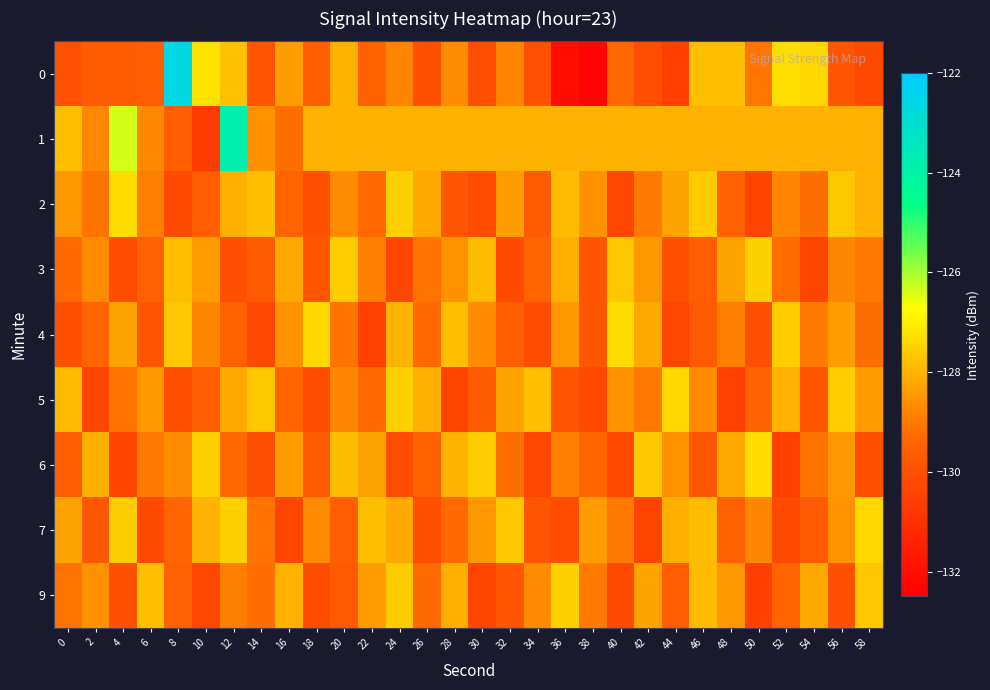

Reading left to right, transcribe all the data shown in this chart.

0: 0=-130.0	2=-129.7	4=-129.7	6=-129.6	8=-122.6	10=-127.2	12=-127.8	14=-129.9	16=-128.4	18=-129.6	20=-128.1	22=-129.5	24=-128.8	26=-130.0	28=-128.7	30=-130.1	32=-128.8	34=-130.0	36=-132.0	38=-132.4	40=-129.3	42=-130.1	44=-130.5	46=-127.9	48=-127.8	50=-129.1	52=-127.3	54=-127.4	56=-129.9	58=-130.3
1: 0=-127.9	2=-128.7	4=-126.4	6=-128.7	8=-129.6	10=-130.6	12=-123.8	14=-128.6	16=-129.2	18=-128.1	20=-128.1	22=-128.1	24=-128.1	26=-128.1	28=-128.1	30=-128.1	32=-128.1	34=-128.1	36=-128.1	38=-128.1	40=-128.1	42=-128.1	44=-128.1	46=-128.1	48=-128.1	50=-128.1	52=-128.1	54=-128.1	56=-128.1	58=-128.1
2: 0=-128.5	2=-129.1	4=-127.3	6=-128.9	8=-130.2	10=-129.6	12=-128.1	14=-127.8	16=-129.4	18=-130.0	20=-128.7	22=-129.3	24=-127.5	26=-128.2	28=-129.8	30=-130.1	32=-128.4	34=-129.7	36=-127.9	38=-128.6	40=-130.3	42=-129.0	44=-128.3	46=-127.6	48=-129.5	50=-130.4	52=-128.8	54=-129.2	56=-127.7	58=-128.0
3: 0=-129.3	2=-128.7	4=-130.1	6=-129.5	8=-127.8	10=-128.4	12=-130.0	14=-129.7	16=-128.2	18=-129.9	20=-127.6	22=-128.9	24=-130.3	26=-129.1	28=-128.6	30=-127.9	32=-130.2	34=-129.4	36=-128.1	38=-129.8	40=-127.7	42=-128.5	44=-130.0	46=-129.6	48=-128.3	50=-127.5	52=-129.2	54=-130.4	56=-128.8	58=-129.0
4: 0=-130.0	2=-129.4	4=-128.3	6=-129.9	8=-127.7	10=-128.8	12=-129.5	14=-130.2	16=-128.6	18=-127.4	20=-129.1	22=-130.5	24=-128.0	26=-129.3	28=-127.8	30=-128.7	32=-129.6	34=-130.1	36=-128.5	38=-129.8	40=-127.3	42=-128.2	44=-130.3	46=-129.7	48=-128.9	50=-130.0	52=-127.6	54=-129.0	56=-128.4	58=-129.2
5: 0=-127.9	2=-130.3	4=-129.1	6=-128.5	8=-130.0	10=-129.6	12=-128.2	14=-127.7	16=-129.4	18=-130.1	20=-128.8	22=-129.3	24=-127.5	26=-128.1	28=-130.4	30=-129.7	32=-128.3	34=-127.8	36=-129.9	38=-130.2	40=-128.6	42=-129.0	44=-127.4	46=-128.7	48=-130.5	50=-129.5	52=-128.0	54=-129.8	56=-127.6	58=-128.4
6: 0=-129.6	2=-128.1	4=-130.4	6=-129.0	8=-128.7	10=-127.5	12=-129.3	14=-130.0	16=-128.4	18=-129.7	20=-127.9	22=-128.3	24=-130.1	26=-129.5	28=-128.0	30=-127.6	32=-129.2	34=-130.3	36=-128.9	38=-129.4	40=-130.2	42=-127.7	44=-128.6	46=-129.8	48=-128.2	50=-127.3	52=-130.5	54=-129.1	56=-128.5	58=-130.0
7: 0=-128.3	2=-129.8	4=-127.6	6=-130.2	8=-129.4	10=-128.0	12=-127.5	14=-129.1	16=-130.3	18=-128.7	20=-129.6	22=-127.8	24=-128.2	26=-130.0	28=-129.3	30=-128.5	32=-127.7	34=-129.9	36=-130.1	38=-128.4	40=-129.0	42=-130.4	44=-128.1	46=-127.9	48=-129.5	50=-128.8	52=-130.2	54=-129.7	56=-128.6	58=-127.4
9: 0=-129.1	2=-128.6	4=-130.0	6=-127.8	8=-129.5	10=-130.3	12=-128.9	14=-129.2	16=-128.0	18=-130.1	20=-129.7	22=-128.4	24=-127.6	26=-129.3	28=-128.1	30=-130.4	32=-129.8	34=-128.7	36=-127.5	38=-129.0	40=-130.2	42=-128.3	44=-129.6	46=-127.9	48=-128.5	50=-130.5	52=-129.4	54=-128.2	56=-130.0	58=-127.7